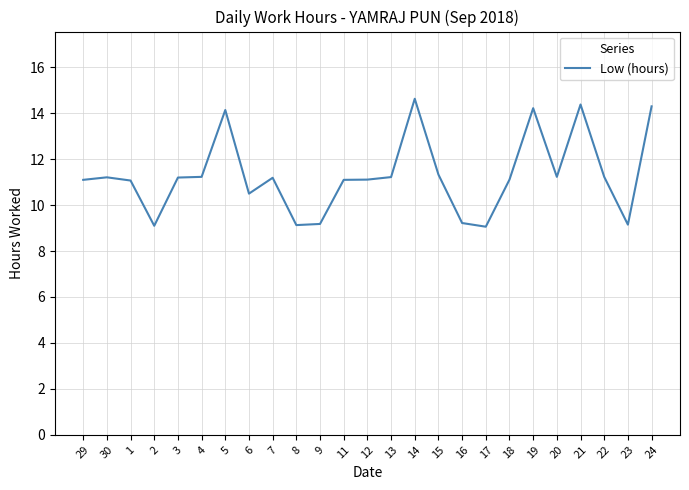

What value does the data have at 16?

9.2